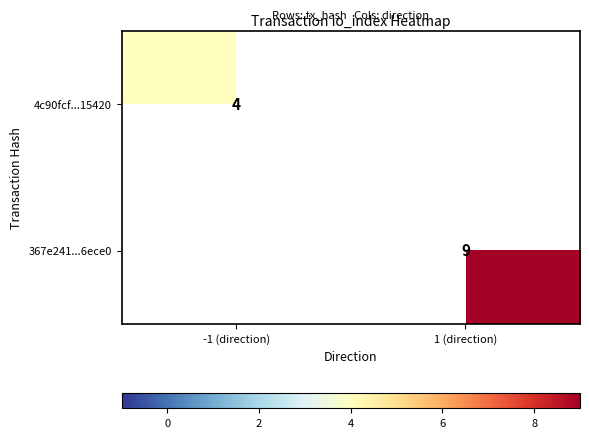

How many positive values does the 4c90fcf...15420 series have?

1